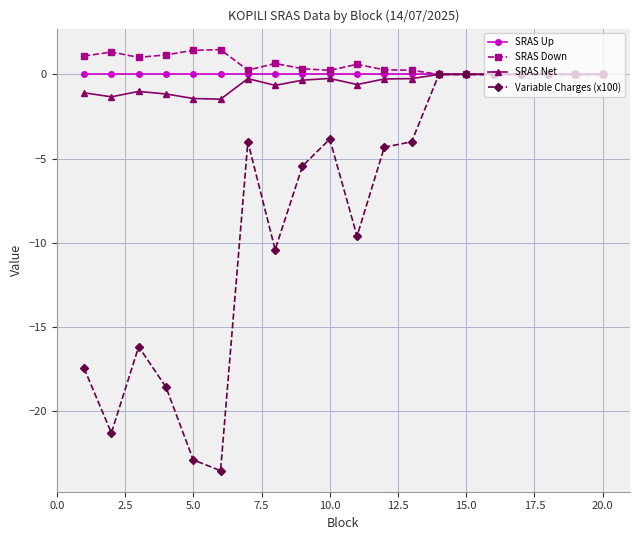

True or false: SRAS Down has more than 0 interior local peaks.

True